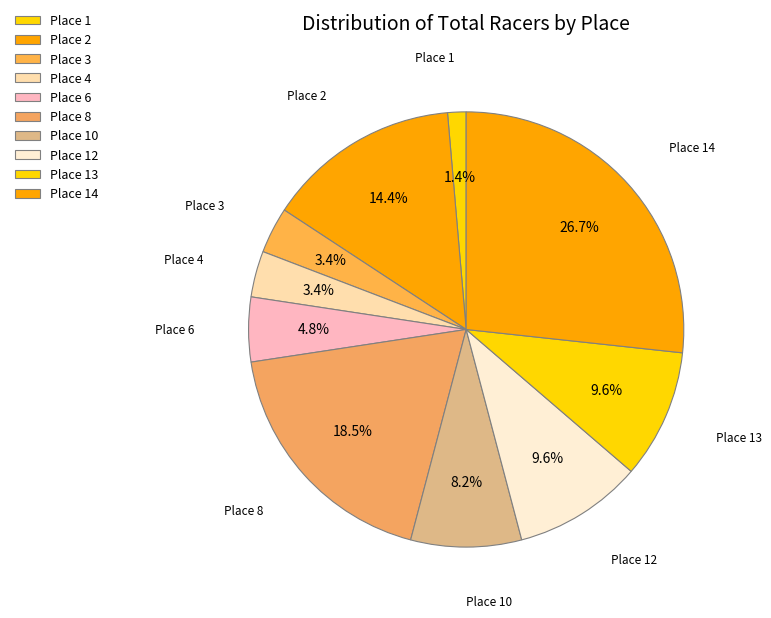

Is it true that Place 6 is 14% of the pie?

False